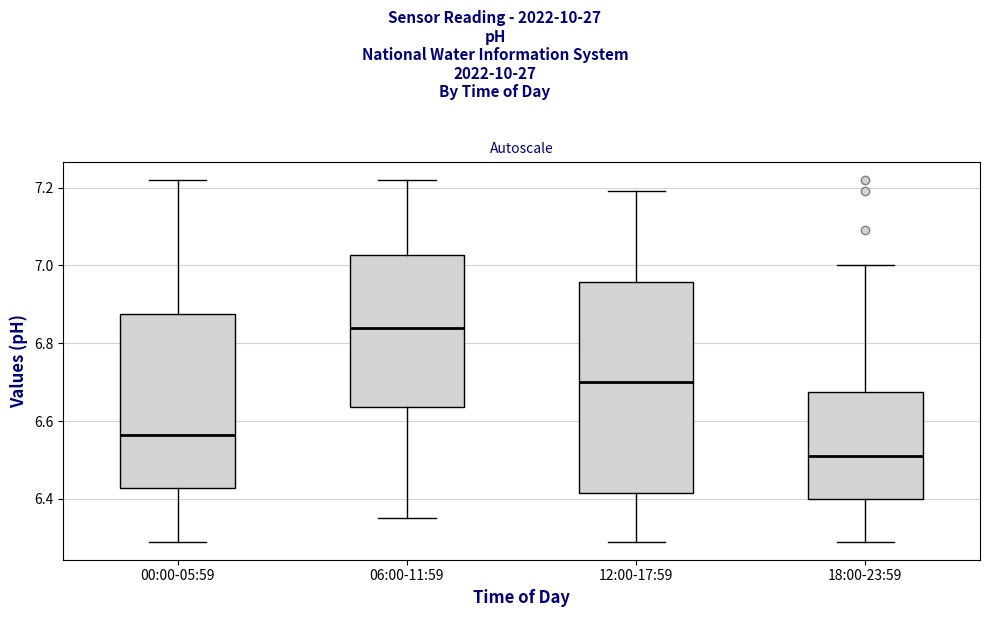

Where is the upper edge of the box for 18:00-23:59 on the y-axis? The values are not printed on the chart, so give them approximately, as read against the axis.

6.68